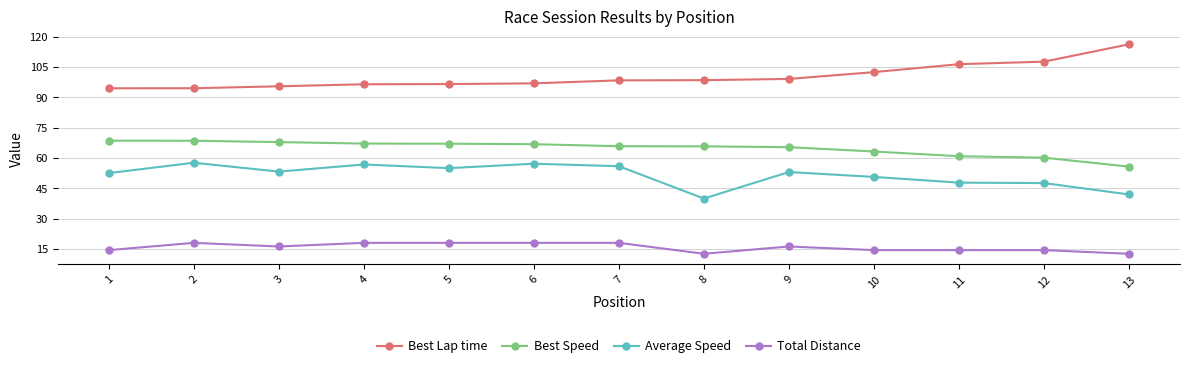

What is the difference between the maximum and second lowest values in the Total Distance series?

5.4